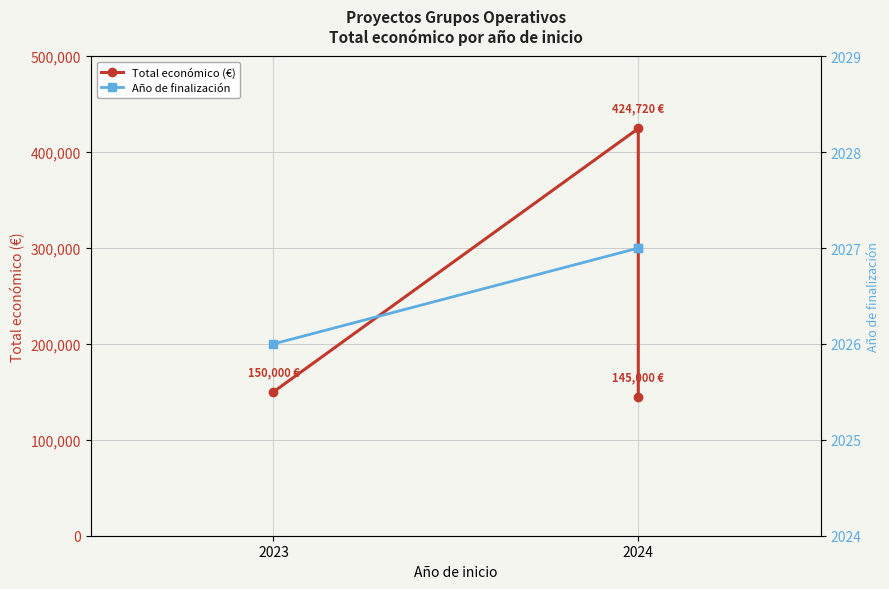

How many distinct data groups are displayed?

2